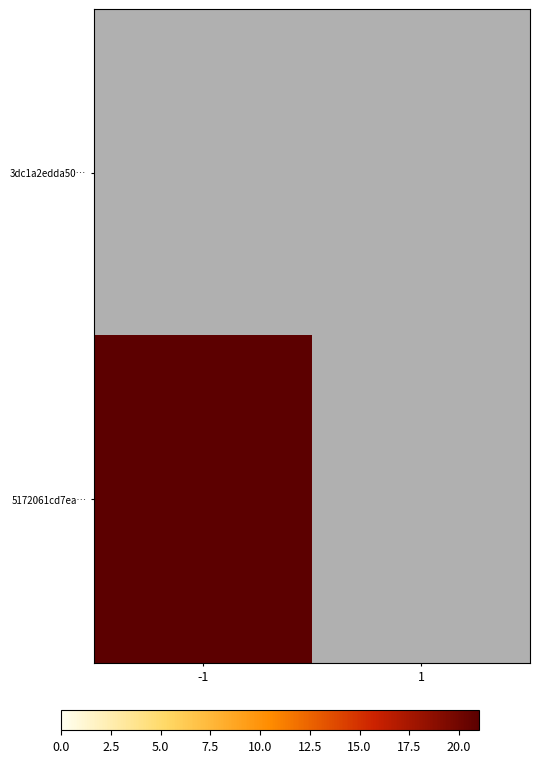

At which label is 5172061cd7ea… closest to 21?

-1